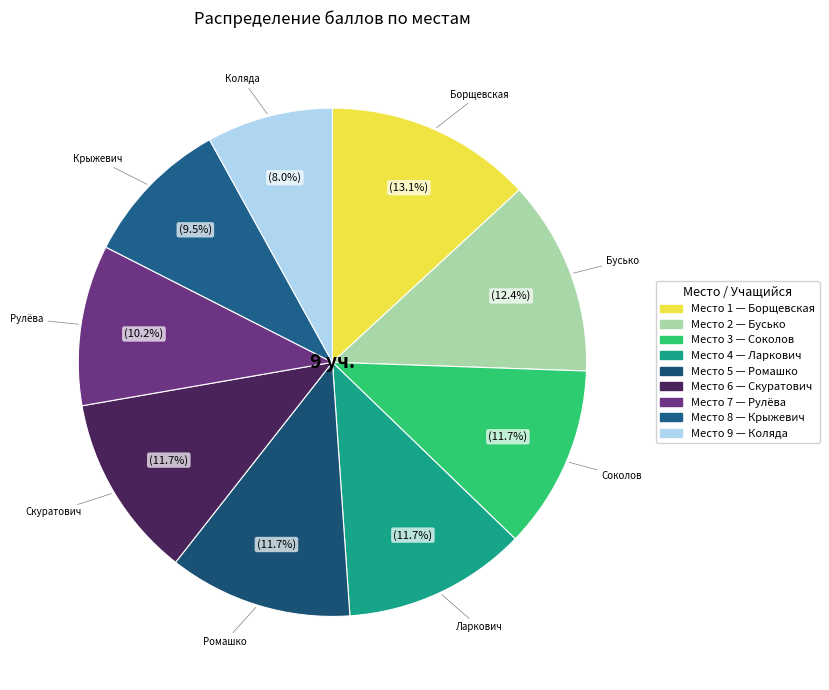

Which category has the smallest portion of the pie?

9 (Коляда)